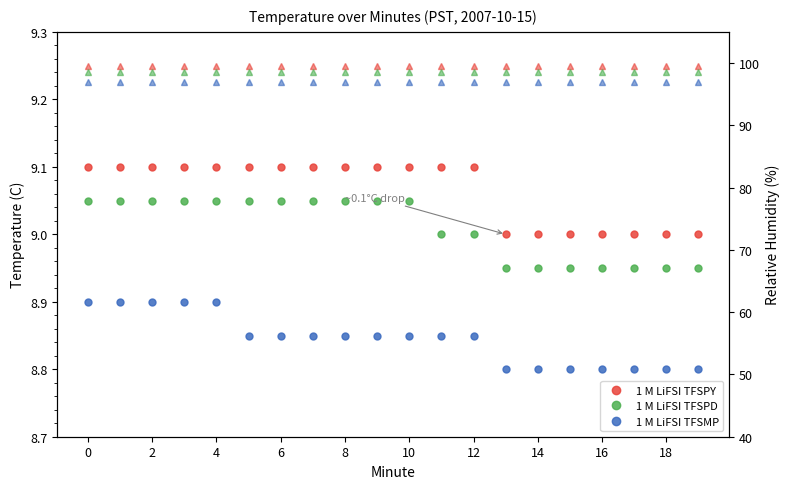

What is the spread (max minus min) of values at 13?

90.7